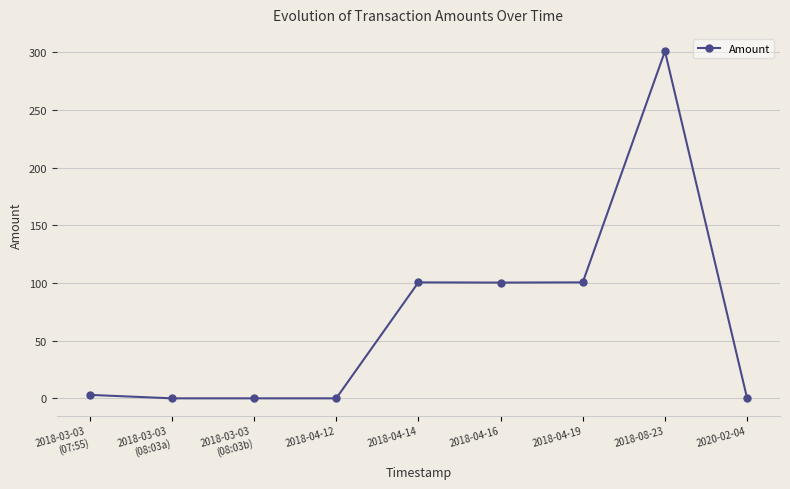

Which has a higher value, 2018-04-14 or 2018-04-12?

2018-04-14